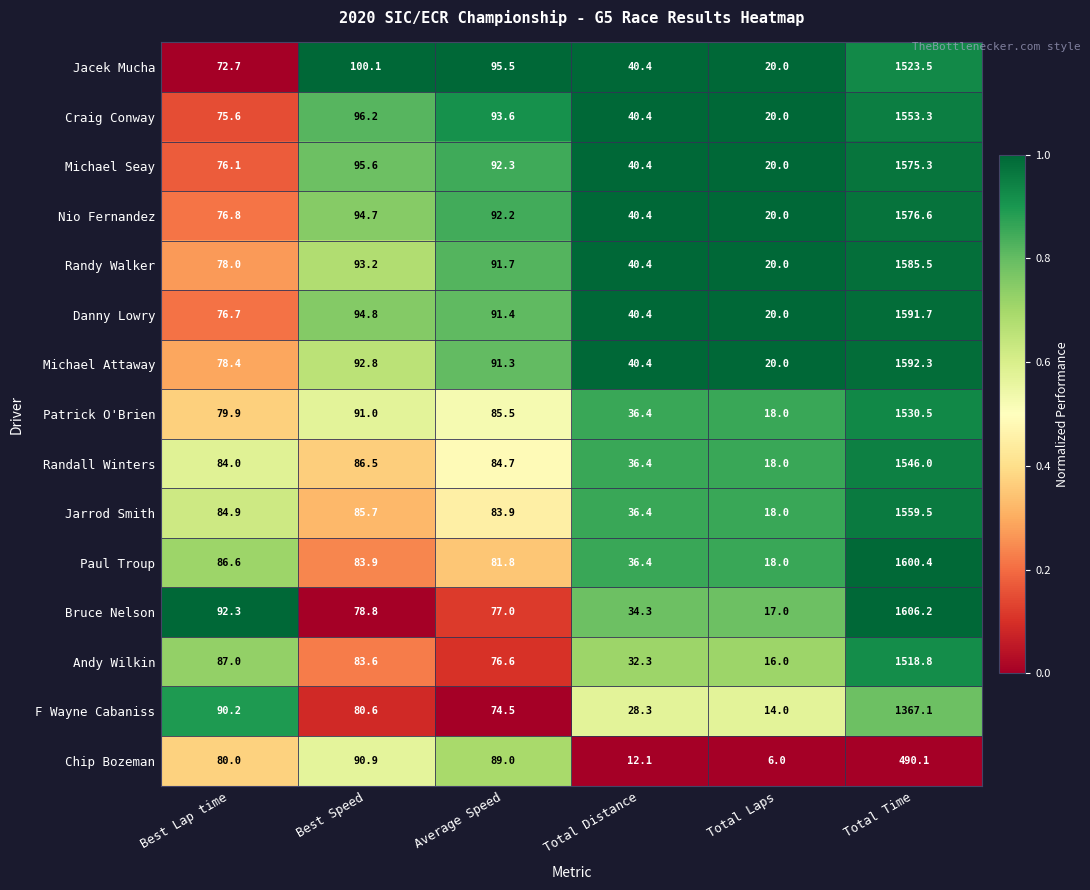

List the series in order of their peak value, lowest first.

Chip Bozeman, F Wayne Cabaniss, Andy Wilkin, Jacek Mucha, Patrick O'Brien, Randall Winters, Craig Conway, Jarrod Smith, Michael Seay, Nio Fernandez, Randy Walker, Danny Lowry, Michael Attaway, Paul Troup, Bruce Nelson